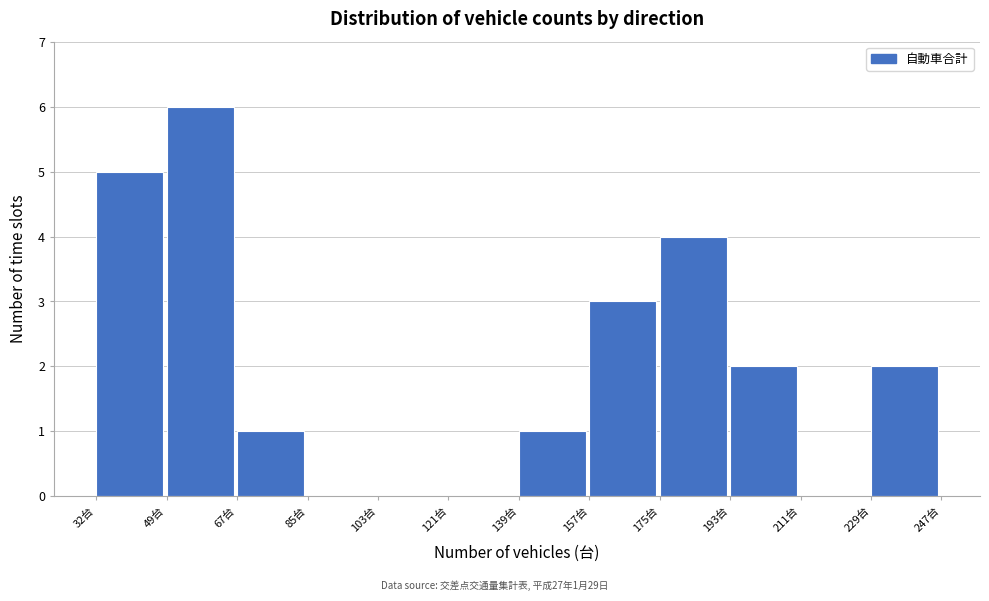

Over which range of the x-axis is the bar tallest?

50 to 68